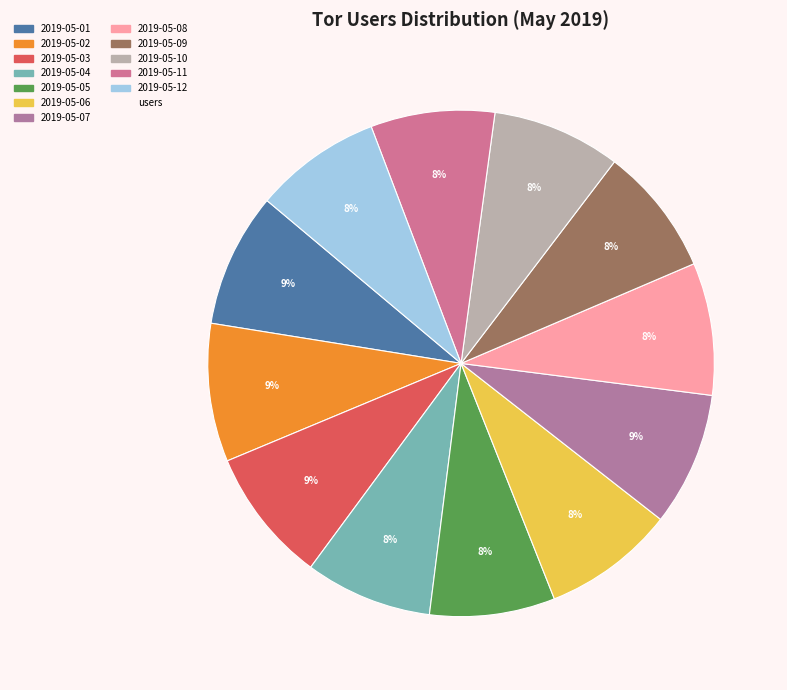

What is the largest slice in the pie chart?

2019-05-02